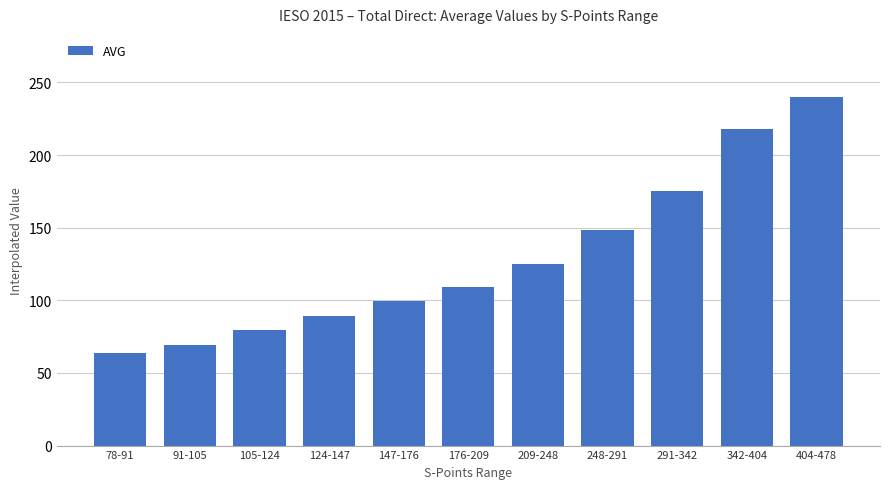

At which label does the data first exceed 109?

176-209